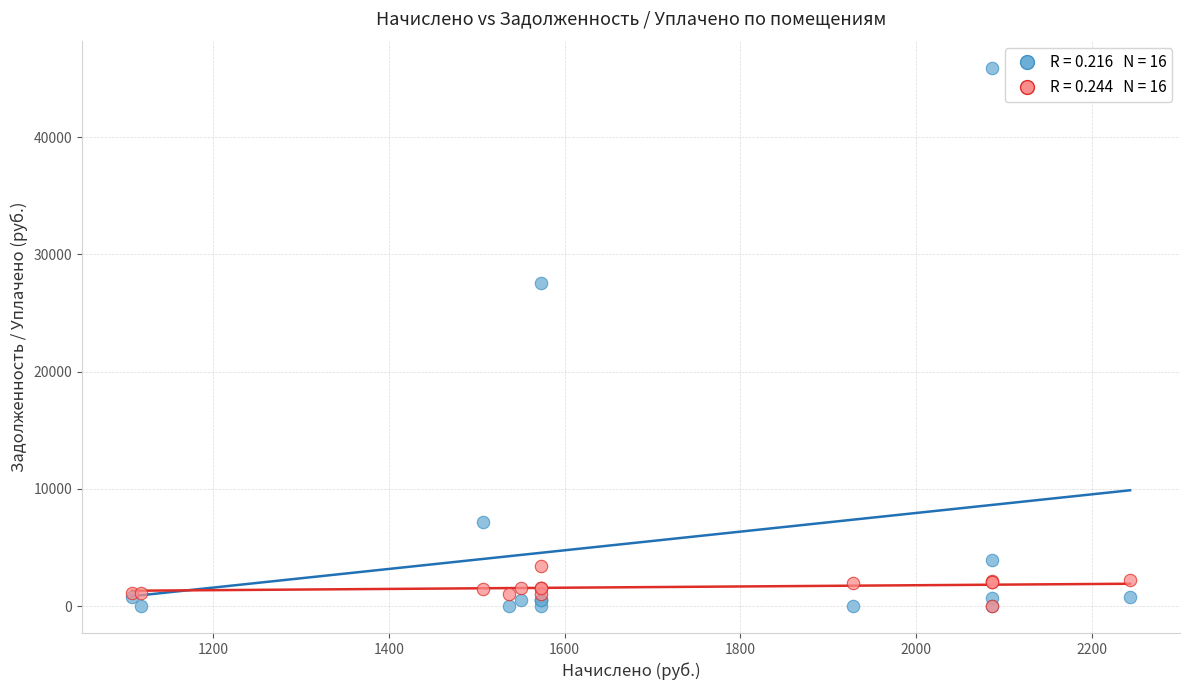

Across all series, what Y value is closest to 22962?

27580.1